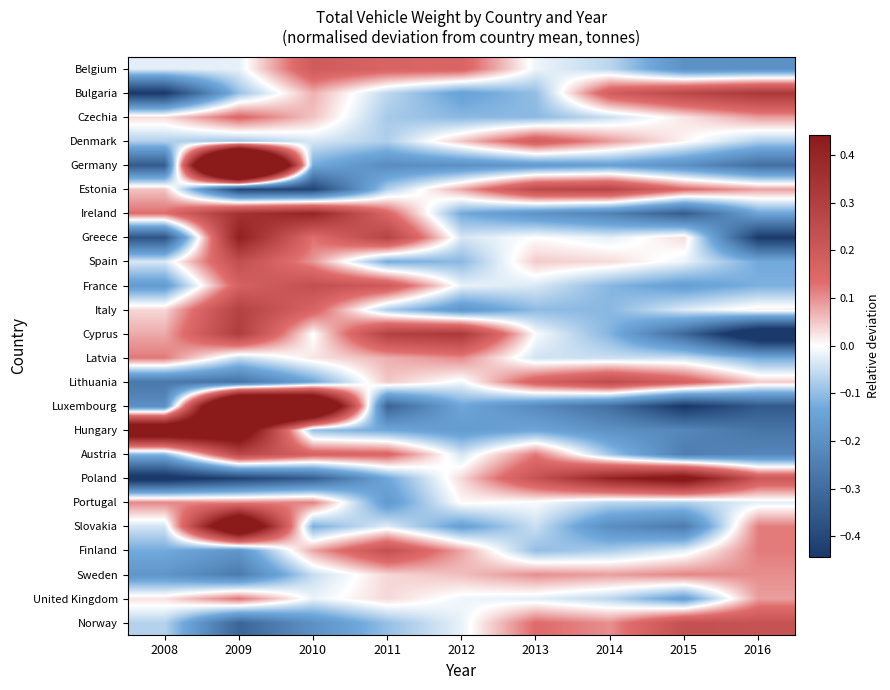

Rank the series at 2013 from highest to lowest value.

Estonia, Poland, Denmark, Lithuania, Norway, Austria, Sweden, Spain, Greece, Cyprus, Portugal, Belgium, United Kingdom, France, Latvia, Slovakia, Bulgaria, Finland, Italy, Czechia, Hungary, Germany, Ireland, Luxembourg